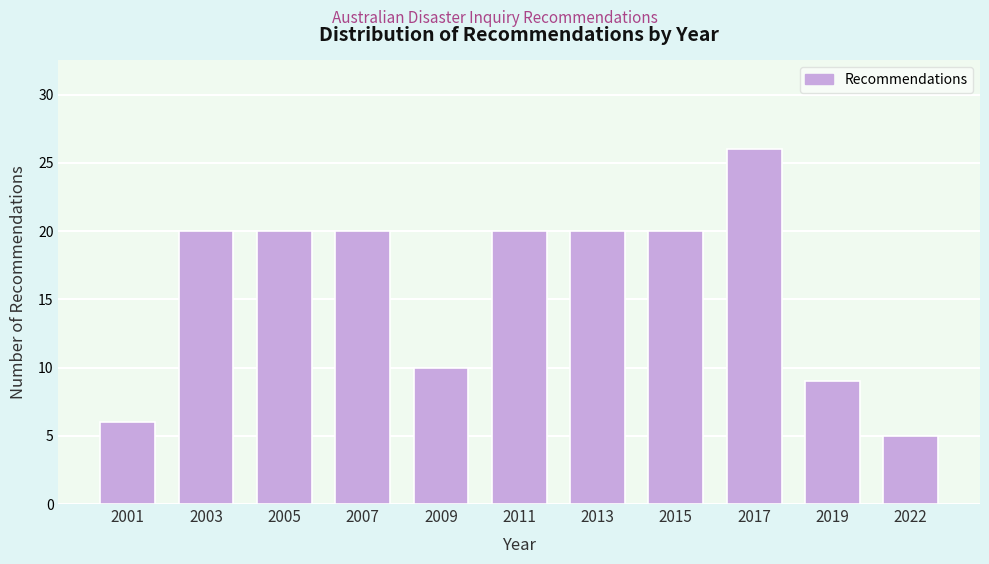

Reading left to right, extract all data points from this chart.

2001=6	2003=20	2005=20	2007=20	2009=10	2011=20	2013=20	2015=20	2017=26	2019=9	2022=5